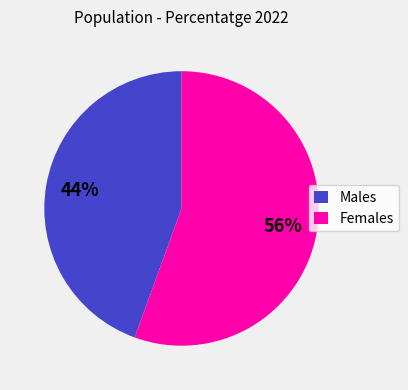

Combined, do Females and Males account for over 50%?

Yes